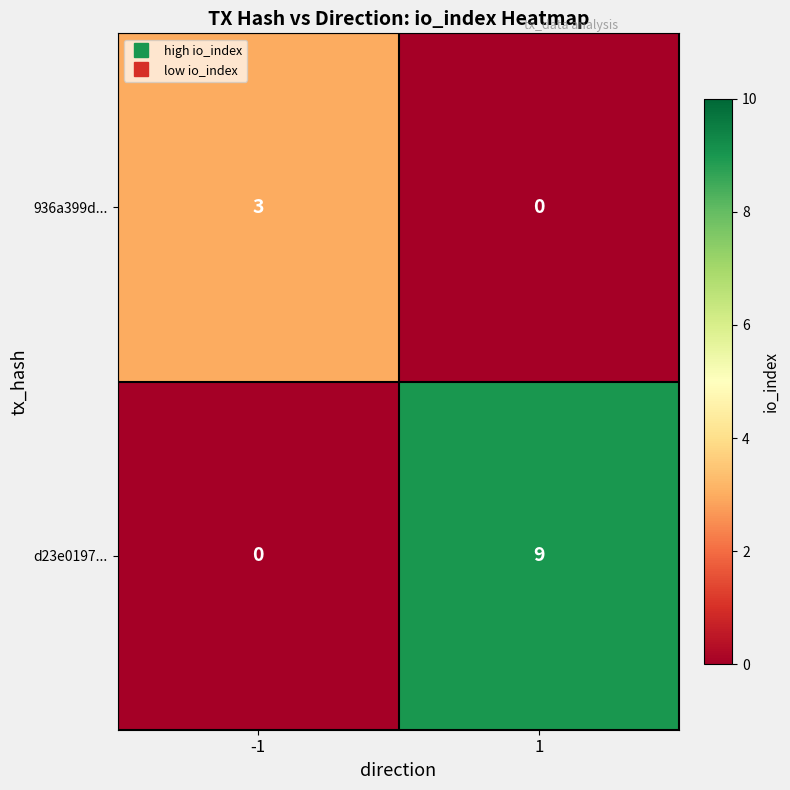

True or false: 936a399d... has a value of 3 at -1.

True